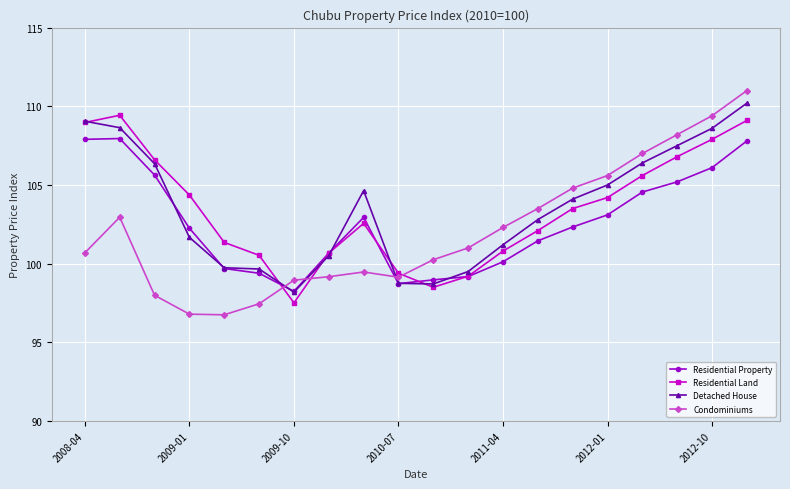

What is the greatest value displayed?

111.0